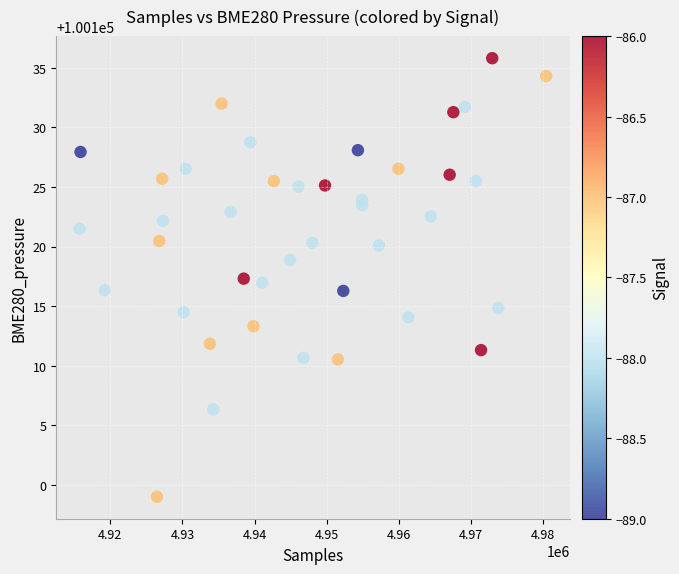

What is the range of Y values (max minus min)?

36.8